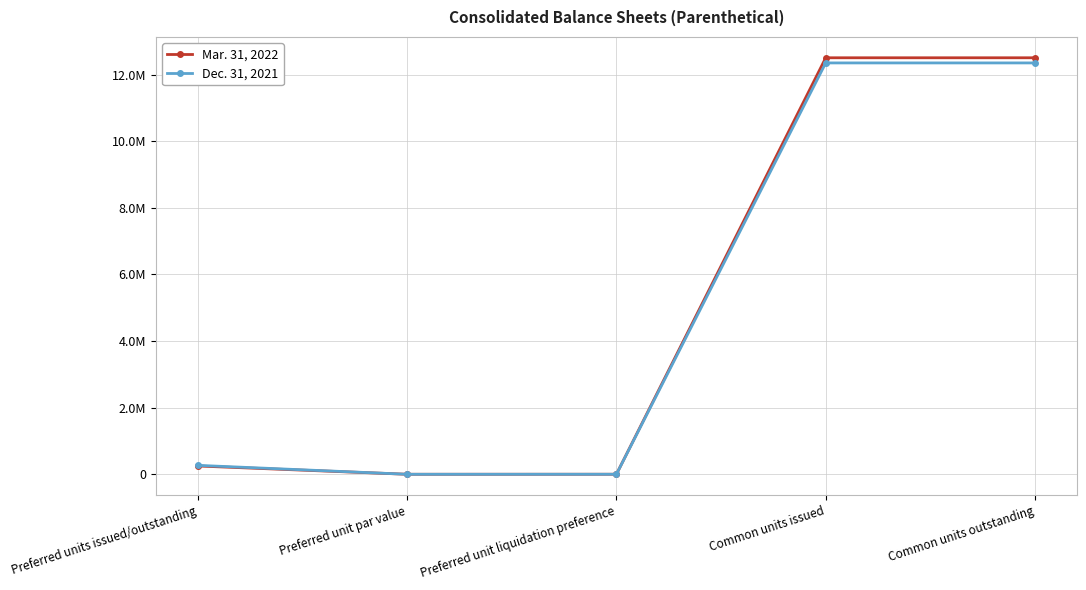

What position from the right is Common units issued?

2